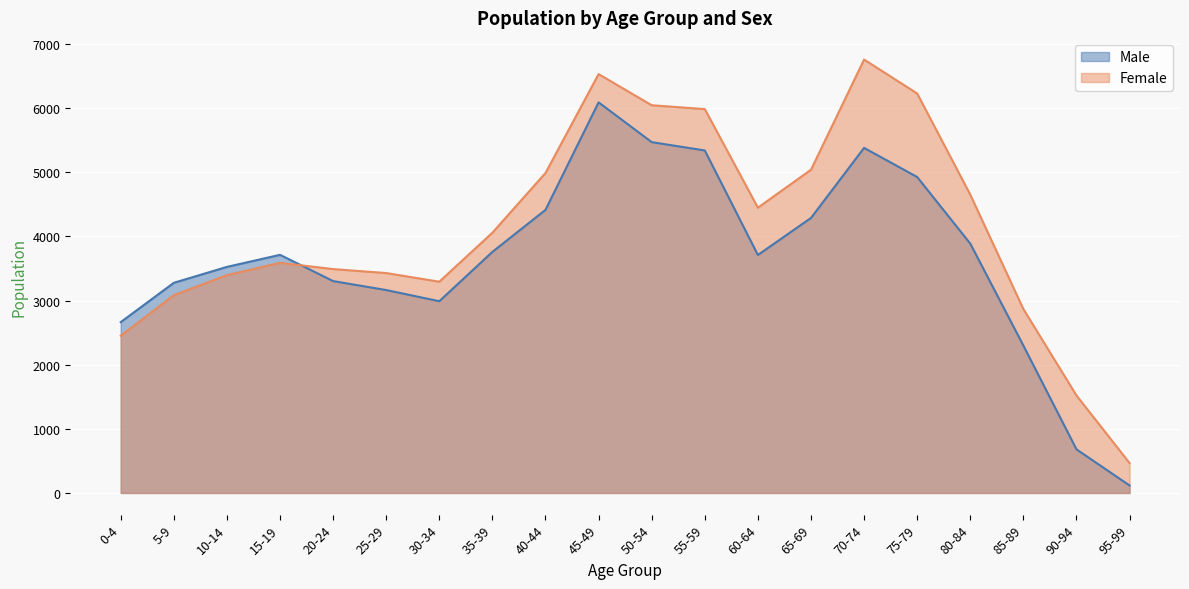

Reading right to left, transcribe all the data shown in this chart.

Male: 117	680	2298	3887	4925	5379	4287	3710	5339	5469	6089	4413	3758	2989	3163	3303	3712	3524	3276	2663
Female: 466	1520	2867	4650	6227	6756	5038	4447	5984	6044	6529	4988	4057	3293	3428	3490	3587	3395	3083	2451